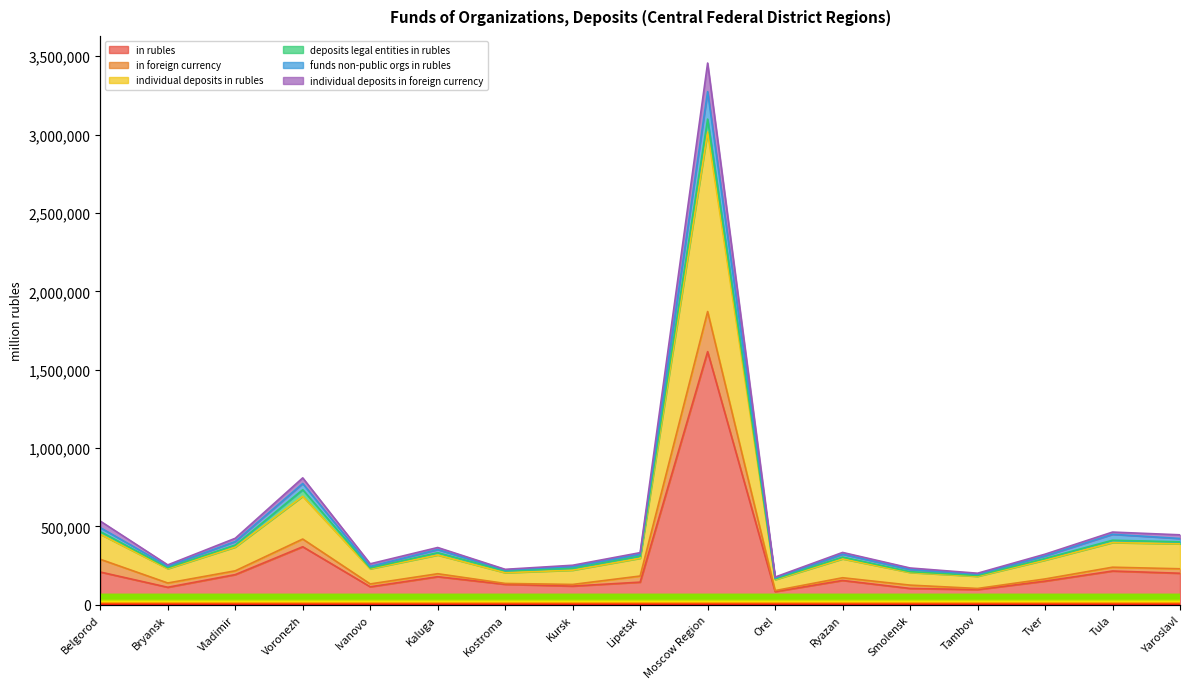

Is the value of funds non-public orgs in rubles at Moscow Region greater than the value of in rubles at Voronezh?

Yes